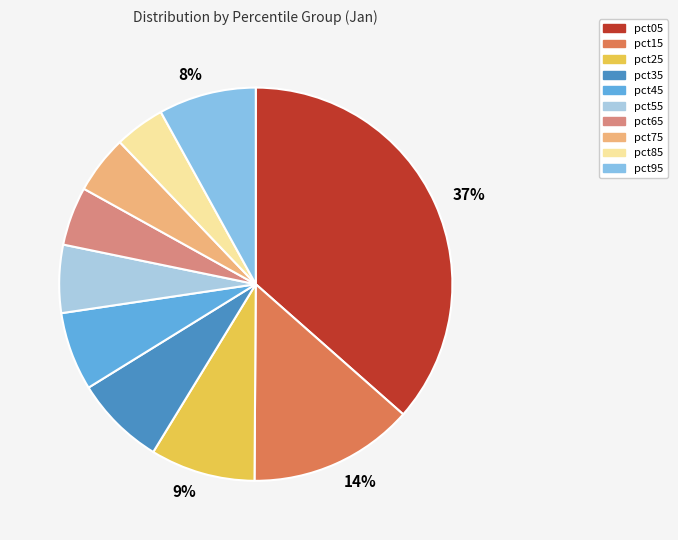

To the nearest percent, what is the average slice percentage?

10%